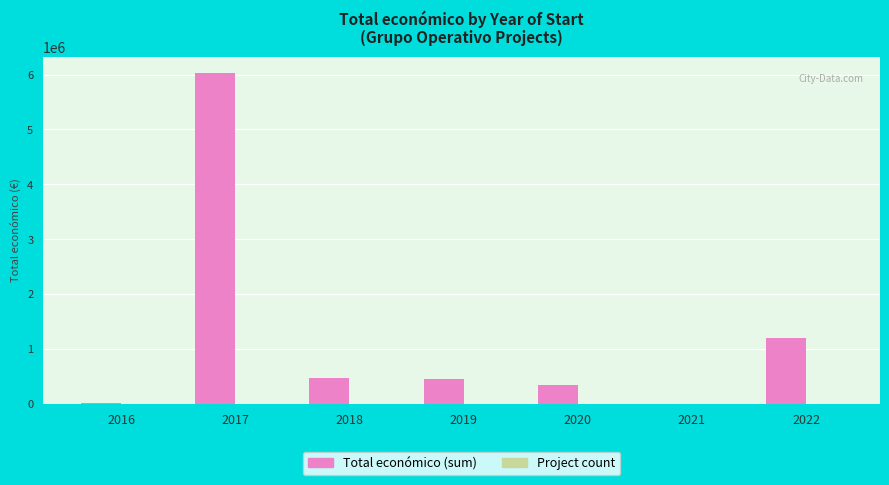

The value of Total económico (sum) at 2018 is 471472. True or false?

True